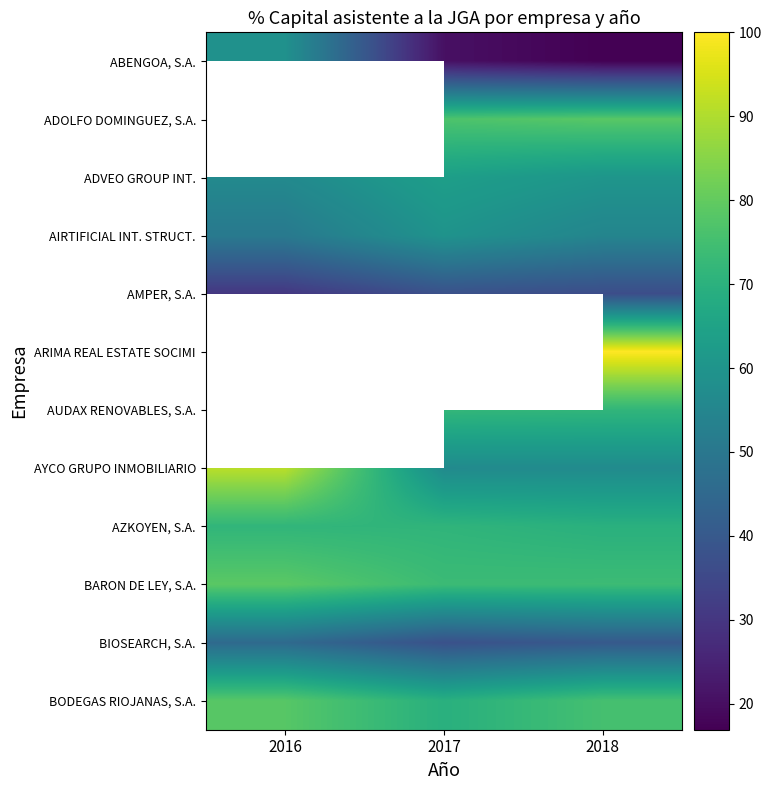

Count the number of categories in the chart.

3